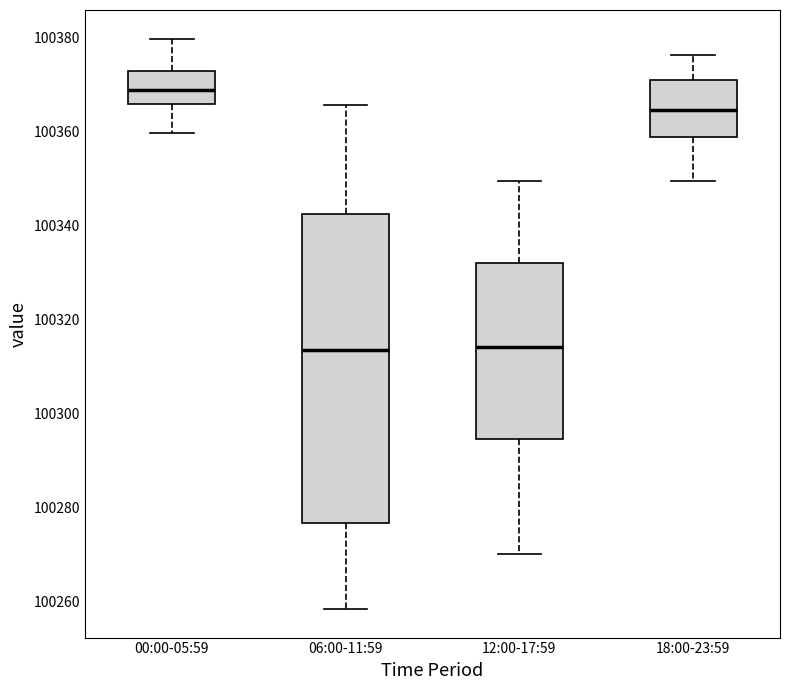

Where does the lower whisker of the box for 18:00-23:59 end on the y-axis? The values are not printed on the chart, so give them approximately, as read against the axis.

100350